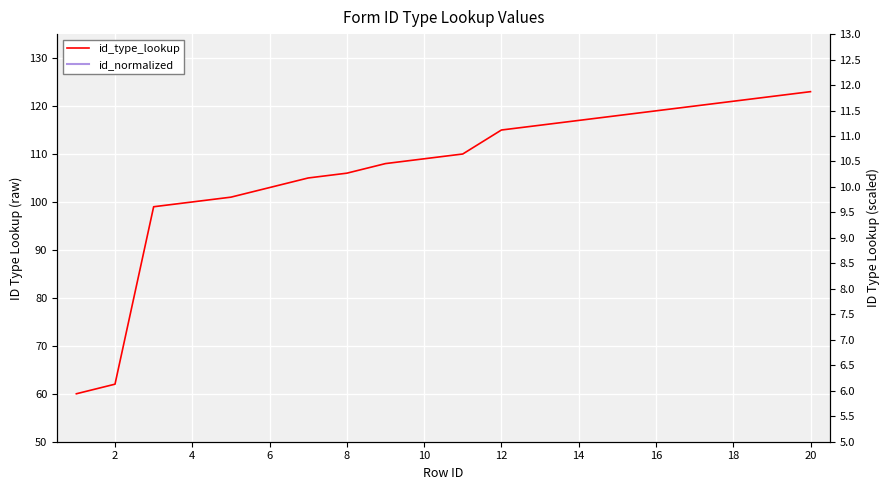

Which series has the largest total across all categories?

id_type_lookup